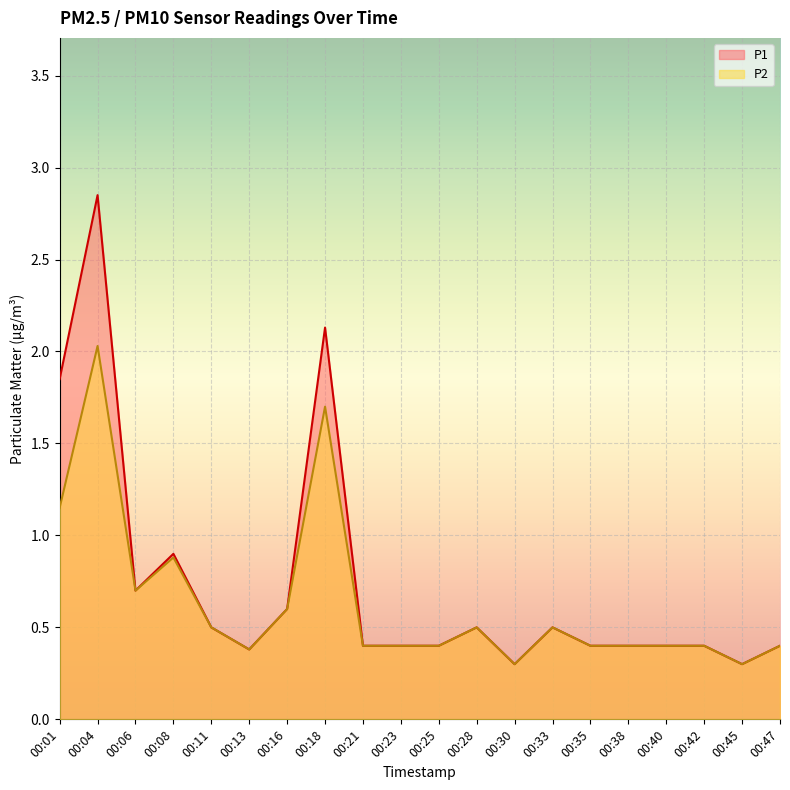

True or false: P2 and P1 intersect in this chart.

False